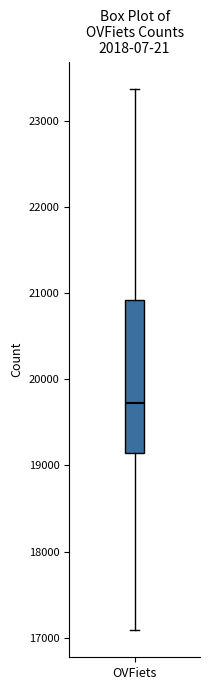

Read this box plot against the y-axis: the position of the median line, the range covered by the box, and the ends of both whiskers. The values are not printed on the chart, so give them approximately, as read against the axis.

median 19700, box 19100 to 20900, whiskers 17100 to 23400